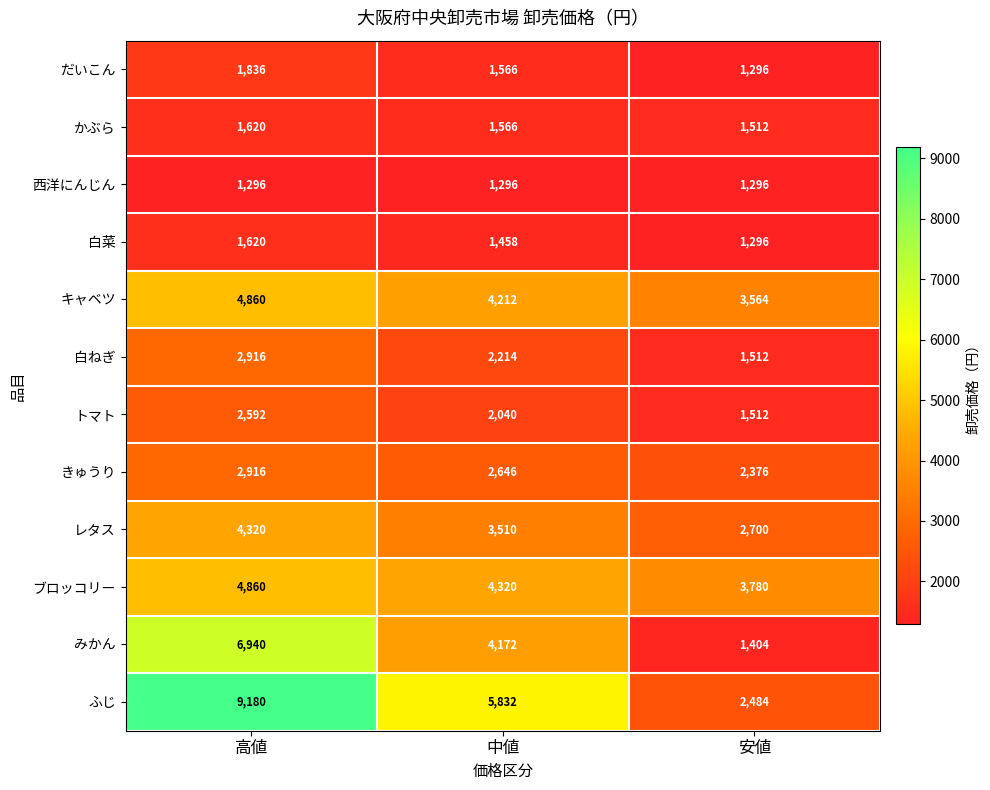

What is the greatest value displayed?

9180